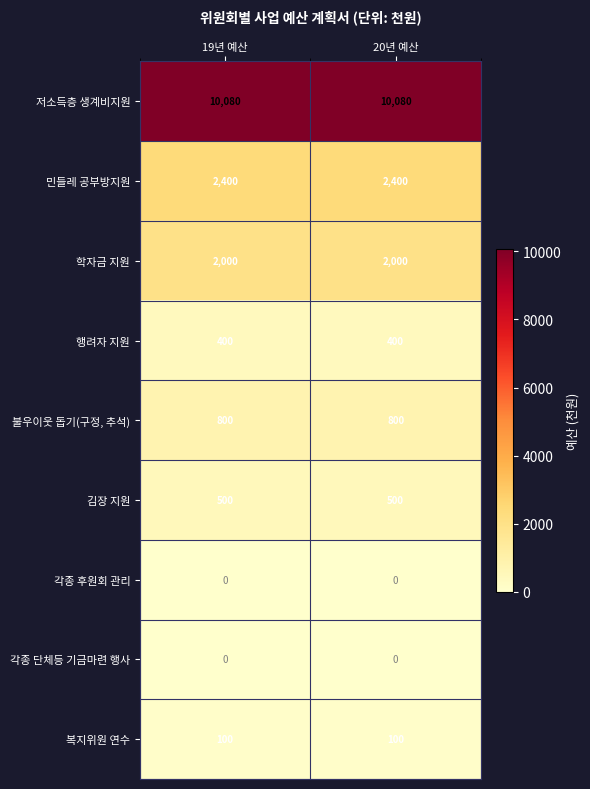

Is the value of 민들레 공부방지원 at 20년 예산 greater than the value of 복지위원 연수 at 19년 예산?

Yes